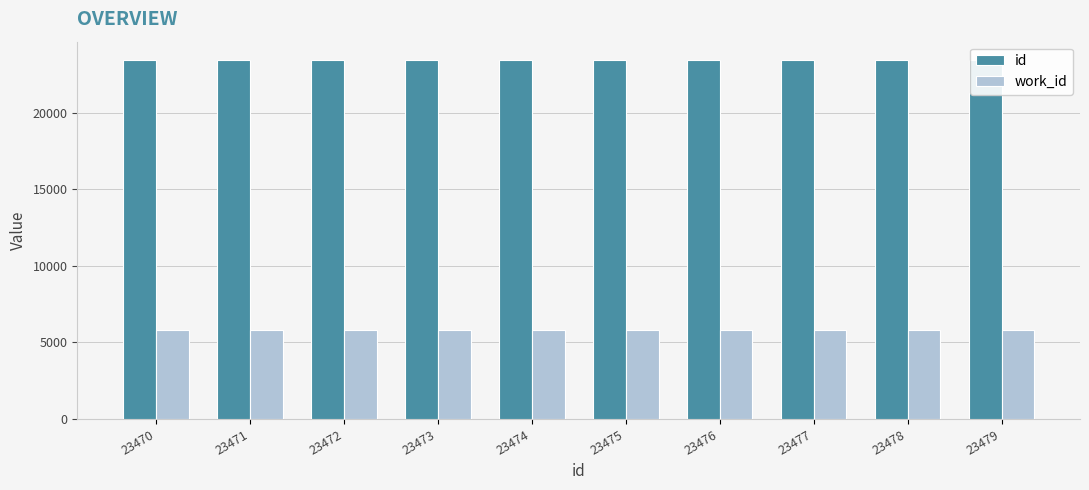

At which label does id reach its minimum?

23470